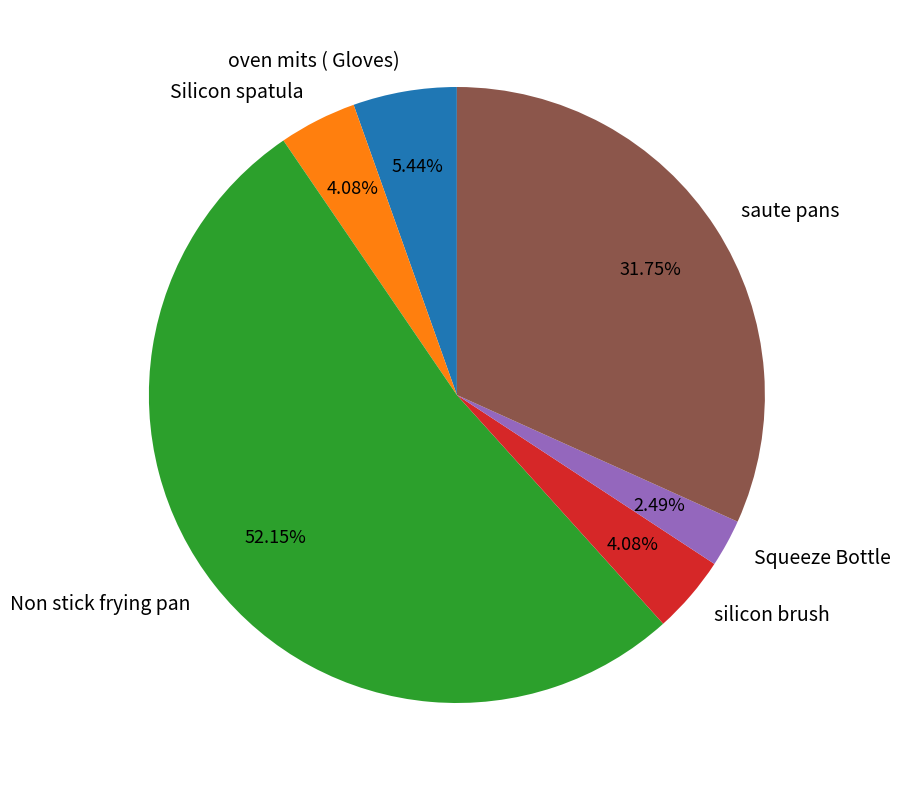

To the nearest percent, what percentage of the pie is Non stick frying pan?

52%